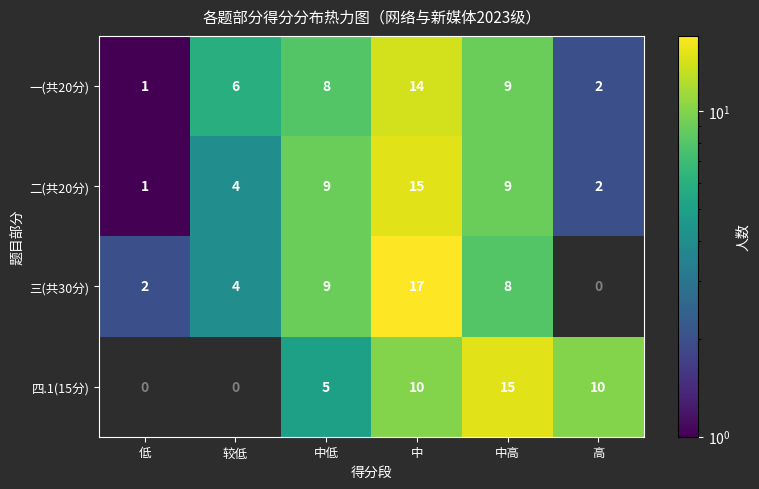

Reading right to left, transcribe all the data shown in this chart.

一(共20分): 2	9	14	8	6	1
二(共20分): 2	9	15	9	4	1
三(共30分): 0	8	17	9	4	2
四.1(15分): 10	15	10	5	0	0